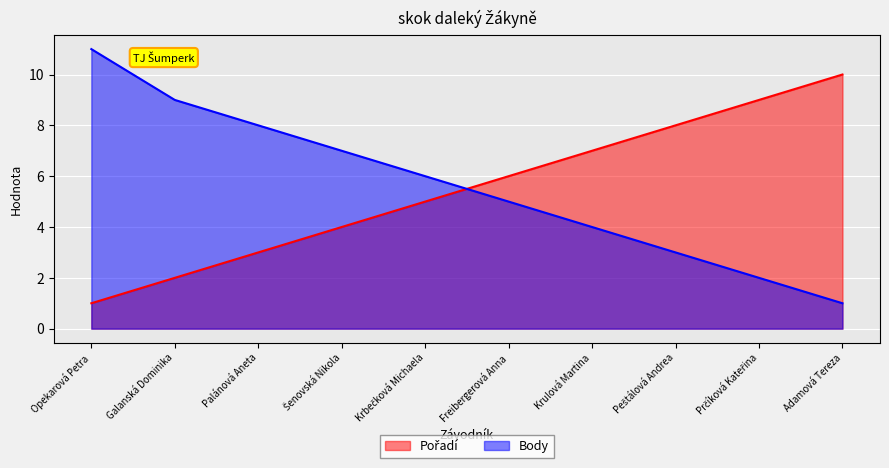

Rank the categories by Pořadí value from lowest to highest.

Opekarová Petra, Galanská Dominika, Palánová Aneta, Šenovská Nikola, Krbečková Michaela, Freibergerová Anna, Krulová Martina, Peštálová Andrea, Prčíková Kateřina, Adamová Tereza